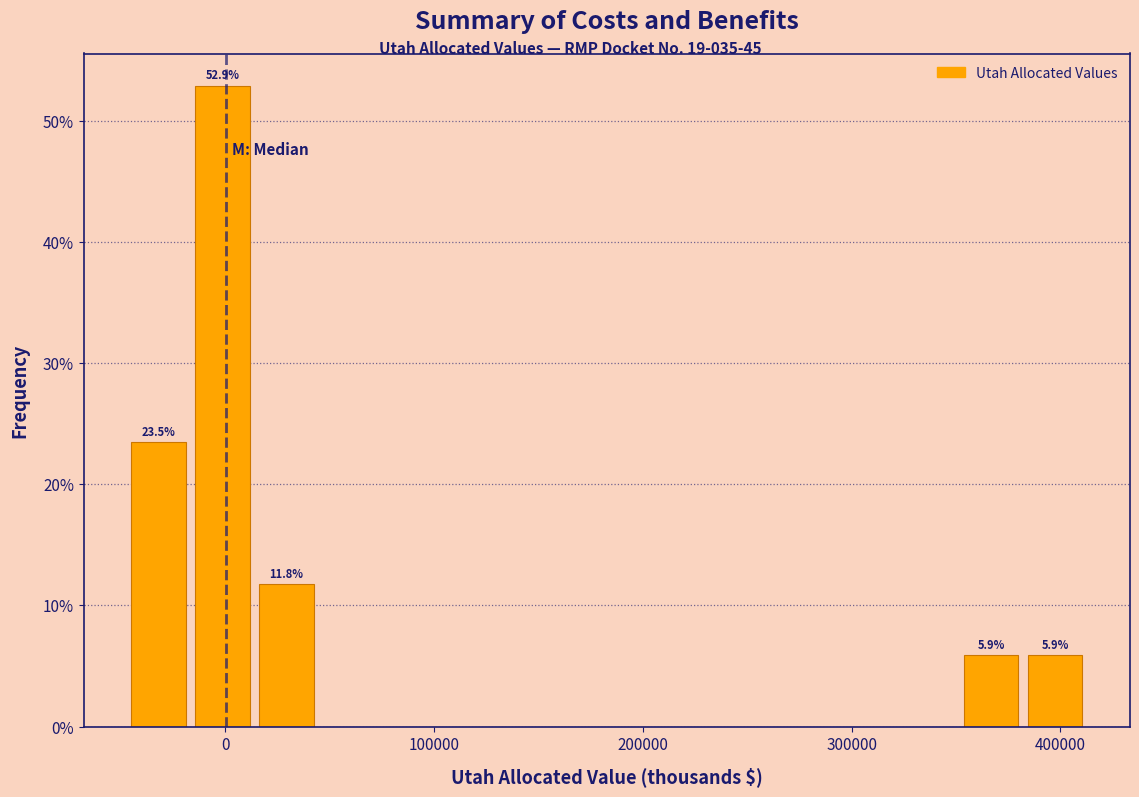

Around what value on the x-axis is the tallest bar? Give the approximate position of its centre, as read against the axis.

0